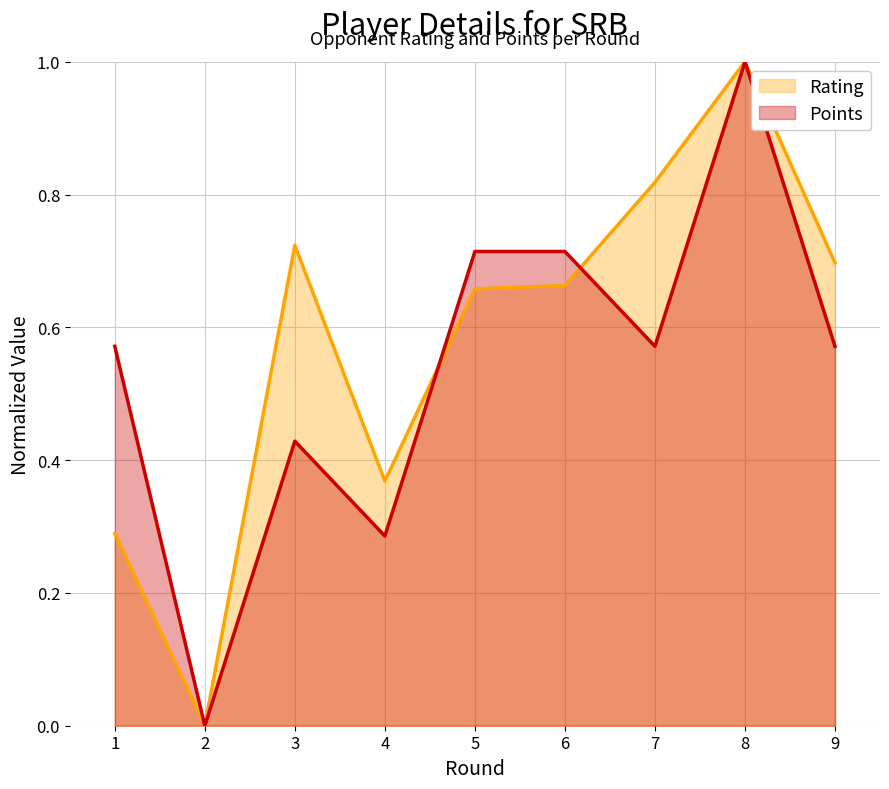

What is the total value across all series at 6?

1.4